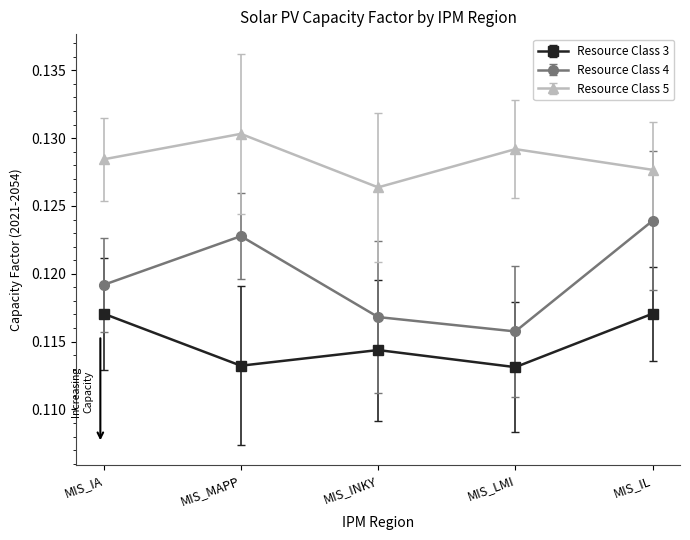

True or false: Resource Class 3 and Resource Class 4 cross at least once.

False